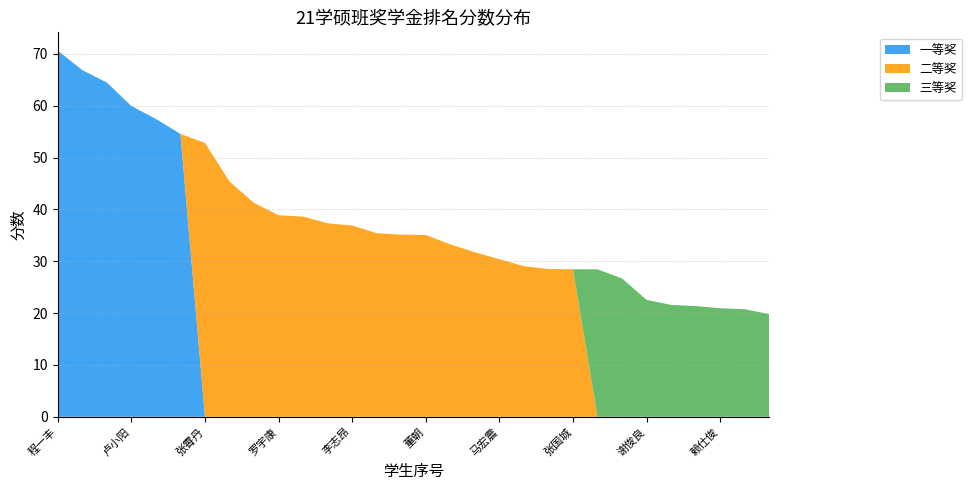

Reading right to left, transcribe all the data shown in this chart.

一等奖: 0.0	0.0	0.0	0.0	0.0	0.0	0.0	0.0	0.0	0.0	0.0	0.0	0.0	0.0	0.0	0.0	0.0	0.0	0.0	0.0	0.0	0.0	0.0	0.0	54.6	57.4	59.9	64.5	66.9	70.6
二等奖: 0.0	0.0	0.0	0.0	0.0	0.0	0.0	0.0	28.5	28.5	29.0	30.4	31.7	33.3	35.1	35.1	35.4	36.9	37.3	38.6	38.9	41.2	45.4	52.8	0.0	0.0	0.0	0.0	0.0	0.0
三等奖: 19.8	20.7	20.9	21.4	21.6	22.5	26.7	28.4	0.0	0.0	0.0	0.0	0.0	0.0	0.0	0.0	0.0	0.0	0.0	0.0	0.0	0.0	0.0	0.0	0.0	0.0	0.0	0.0	0.0	0.0